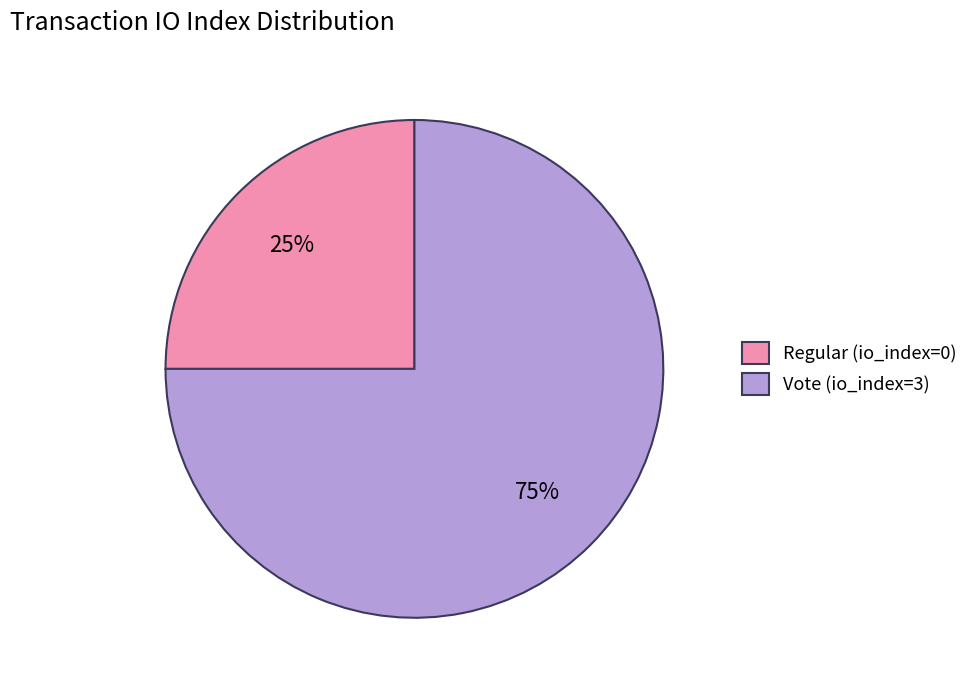

How many segments does this pie chart have?

2